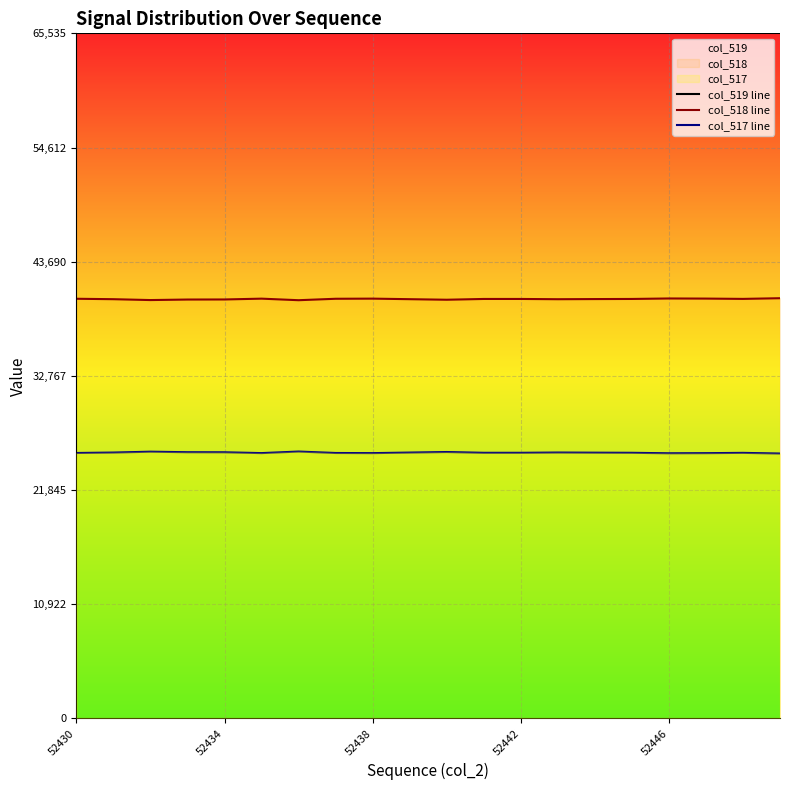

Is this an area chart (filled region under the line)?

No